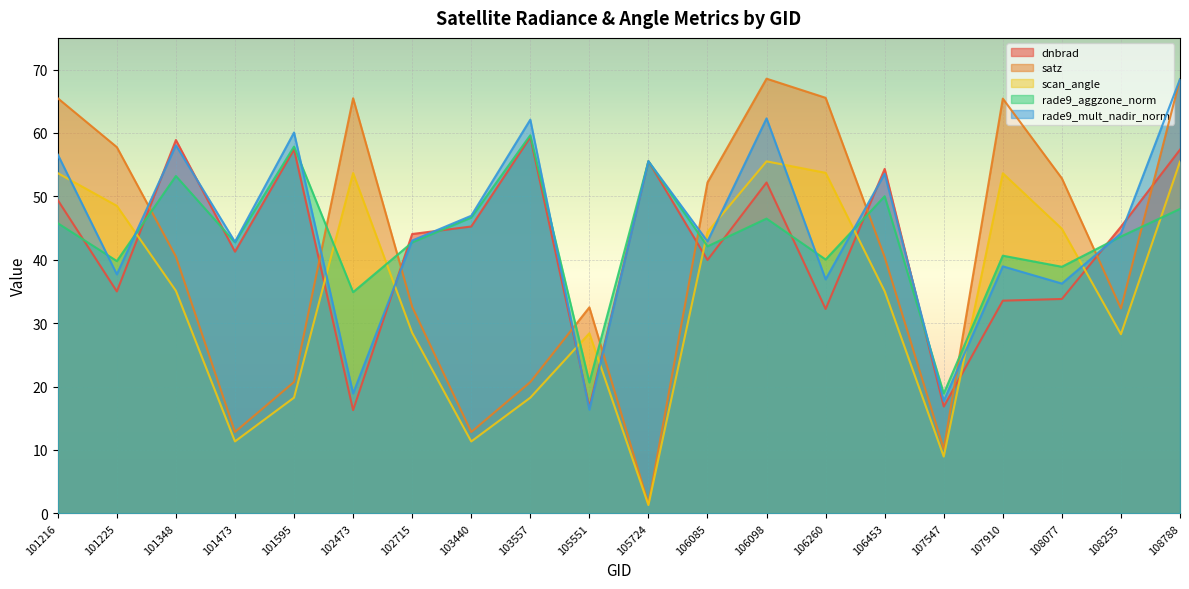

How many times do rade9_aggzone_norm and satz cross each other?

10